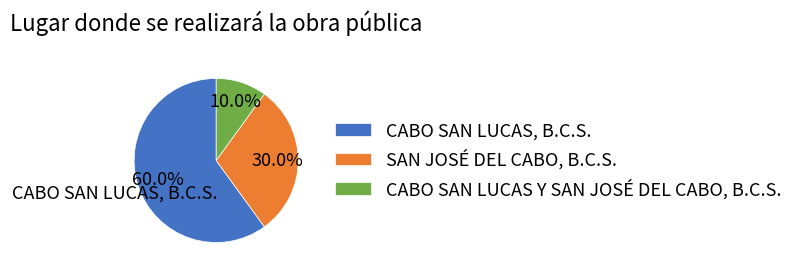

Combined, what portion of the pie is CABO SAN LUCAS, B.C.S. and CABO SAN LUCAS Y SAN JOSÉ DEL CABO, B.C.S.?

70.0%